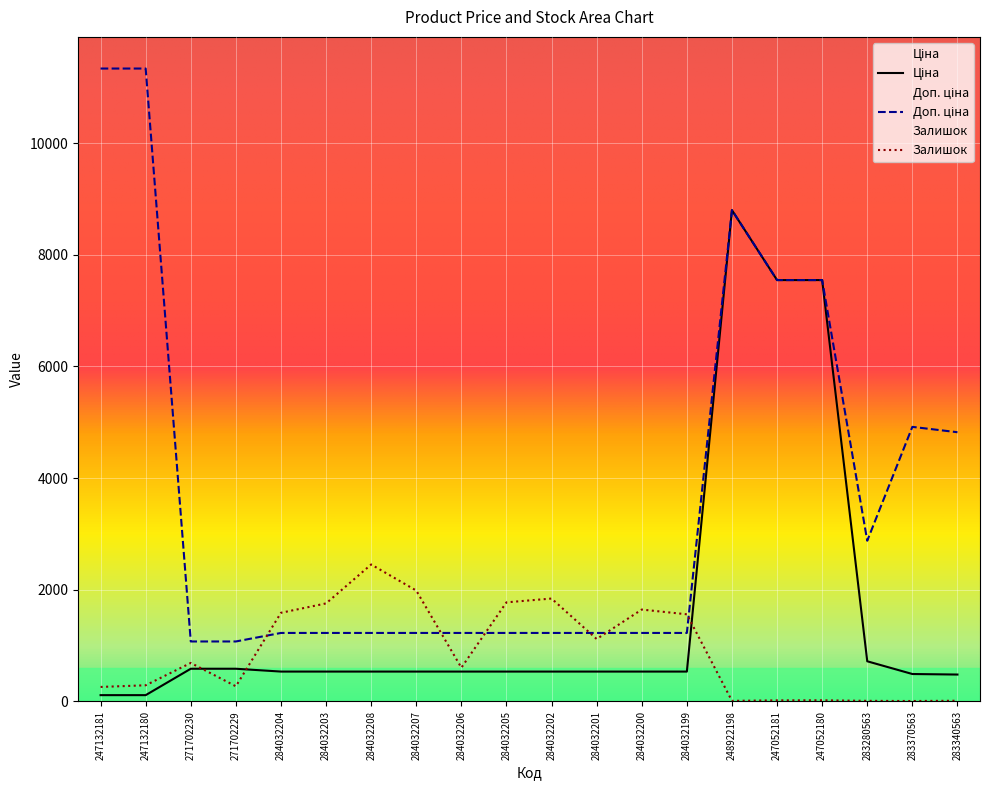

What value does the Ціна series have at 283340563?

482.1